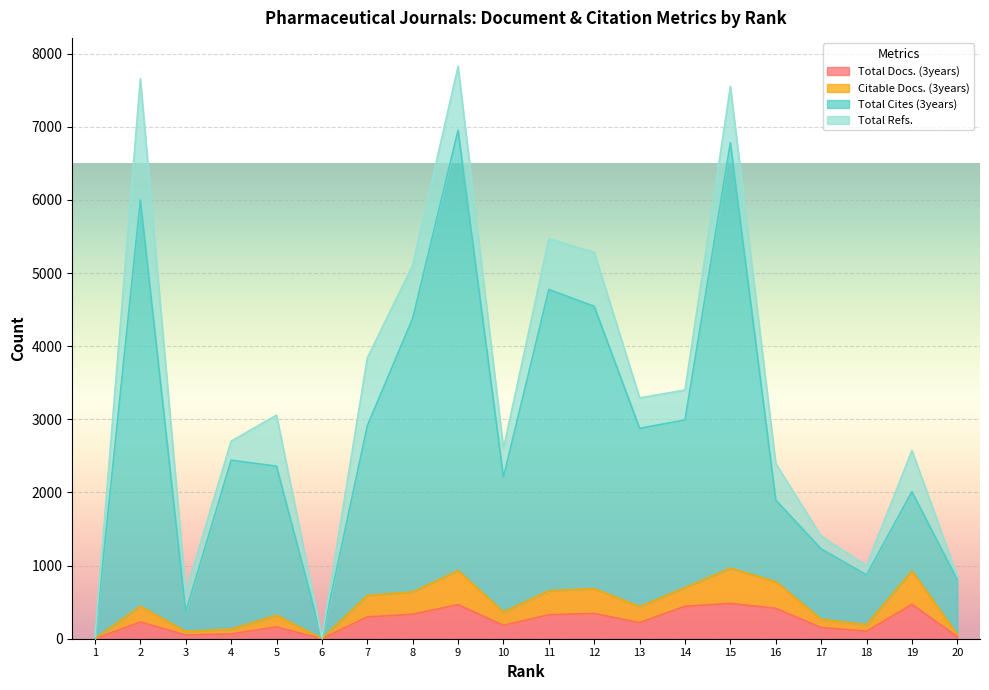

What is the value of the Citable Docs. (3years) point at the 15th from the left?

964